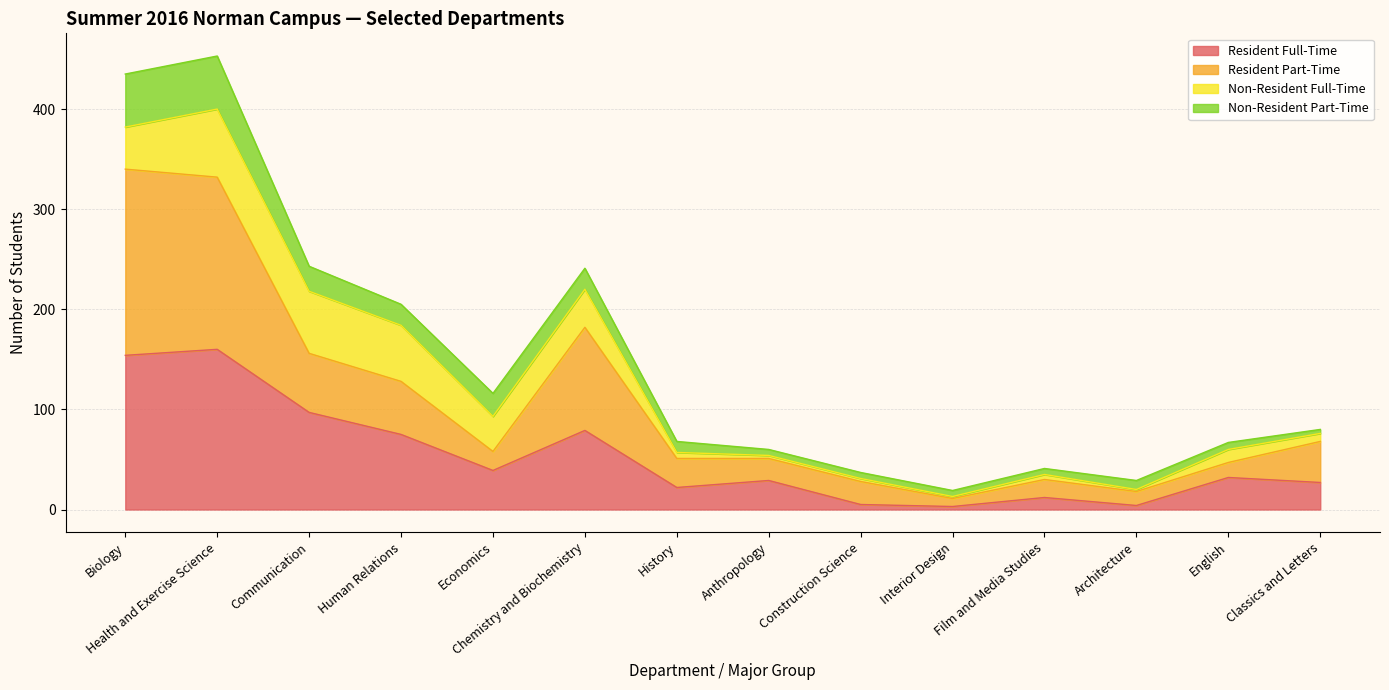

Is it true that Resident Full-Time equals 10 at Classics and Letters?

False